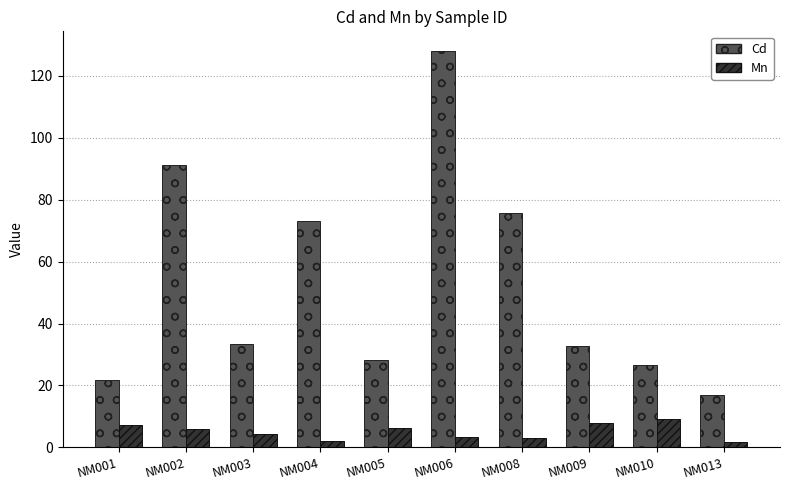

What is the spread (max minus min) of values at NM003?

29.2